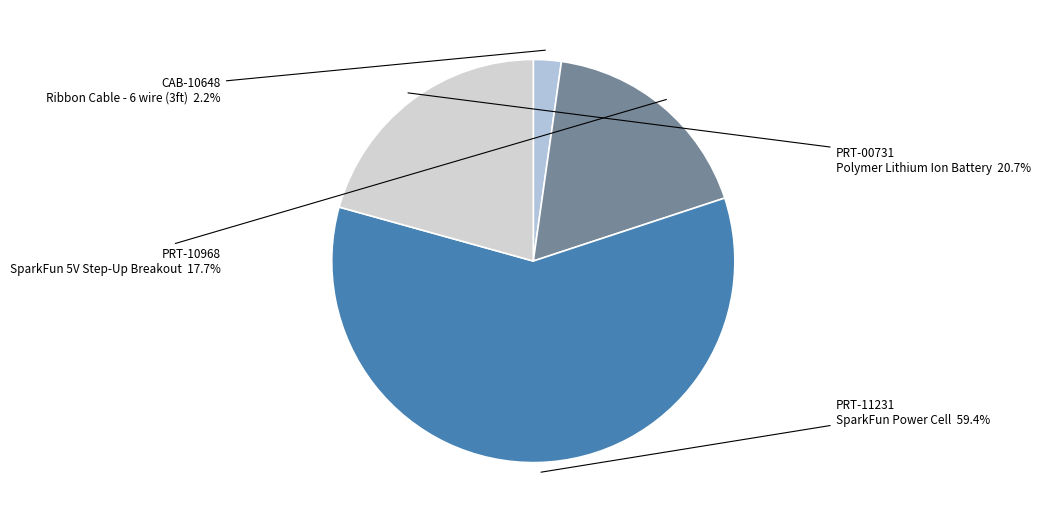

How much of the chart is everything except PRT-10968 SparkFun 5V Step-Up Breakout?

82.3%